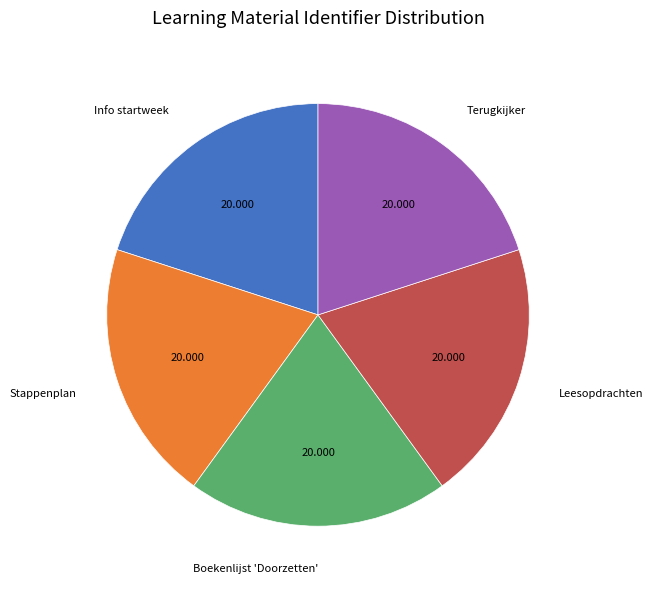

Is there any slice that represents more than half of the pie?

No